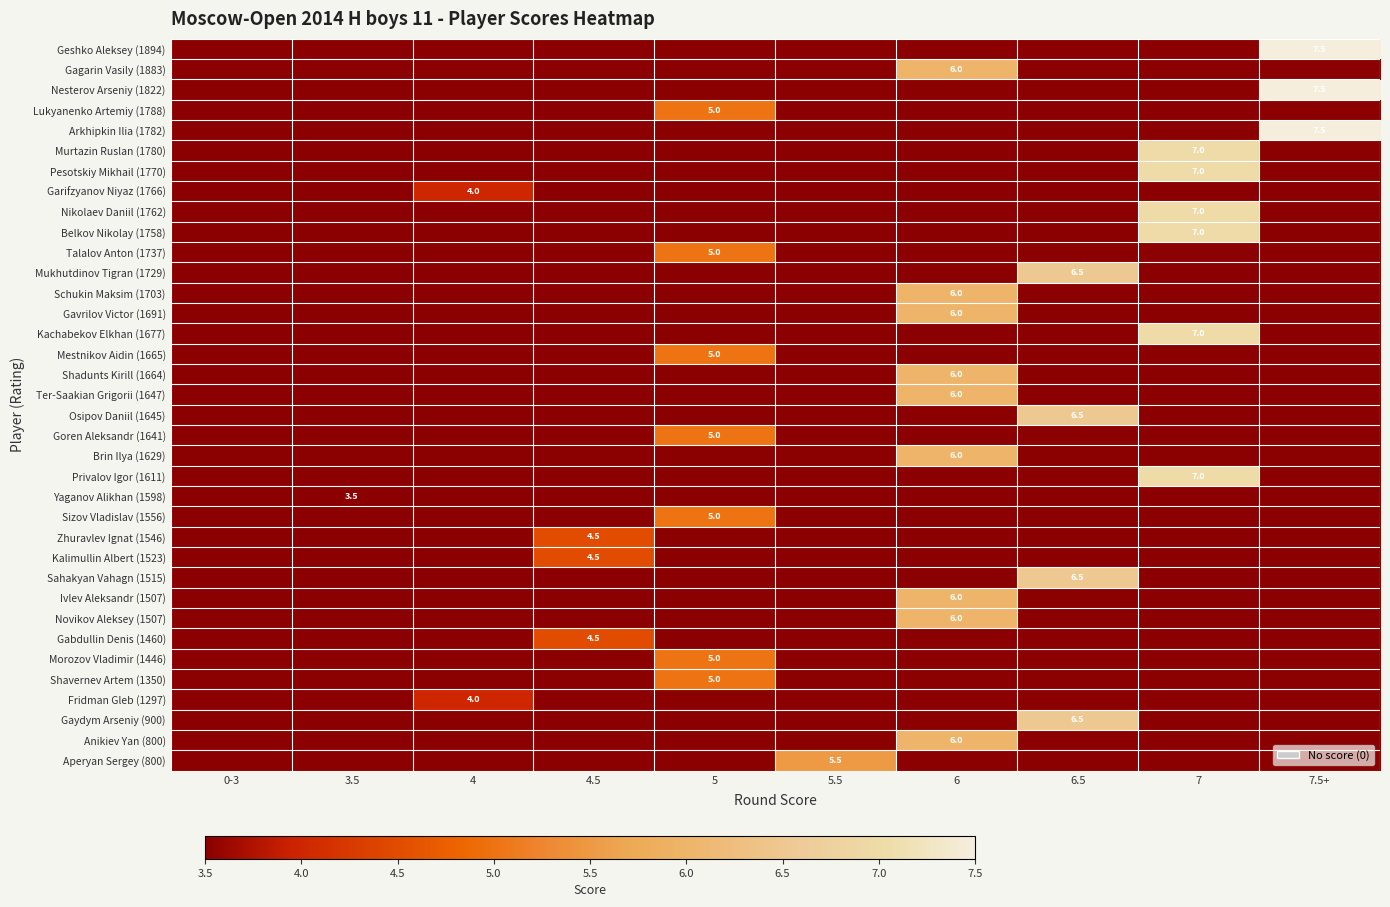

Is it true that Morozov Vladimir (1446) equals 5.0 at 5?

True